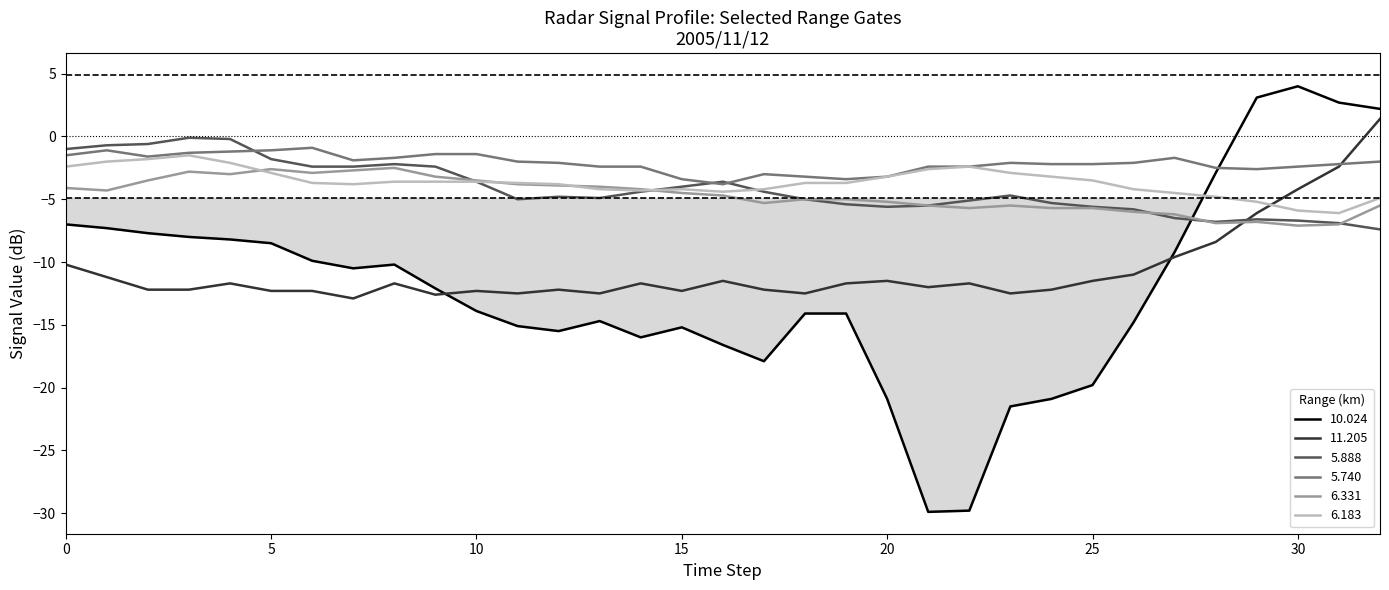

True or false: 5.888 and 10.024 intersect in this chart.

True